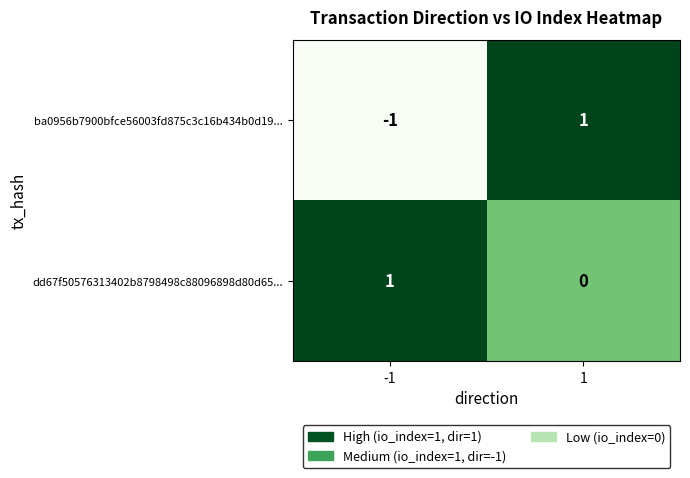

How many values in ba0956b7900bfce56003fd875c3c16b434b0d19... are below zero?

1